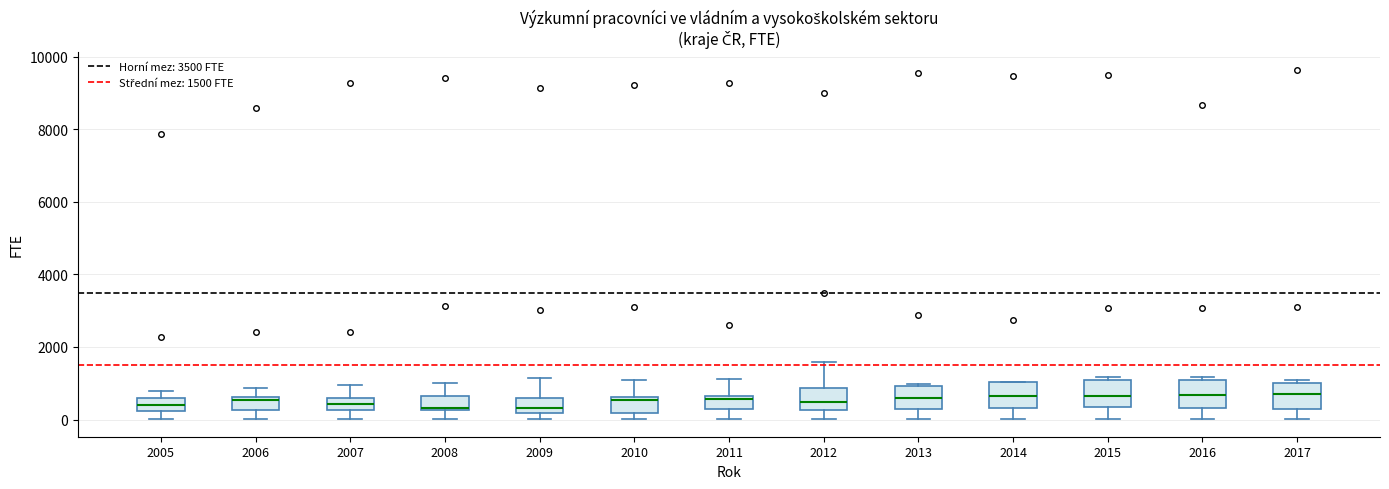

Reading left to right, read every box against the y-axis: the position of its median line, the range the box covers, and the ends of its whiskers. The values are not printed on the chart, so give them approximately, as read against the axis.

2005: median 400, box 200 to 600, whiskers 0 to 800
2006: median 600 (just below the box's upper edge), box 200 to 600, whiskers 0 to 800
2007: median 400, box 200 to 600, whiskers 0 to 1000
2008: median 400, box 200 to 600, whiskers 0 to 1000
2009: median 400, box 200 to 600, whiskers 0 to 1200
2010: median 600 (just below the box's upper edge), box 200 to 600, whiskers 0 to 1000
2011: median 600 (just below the box's upper edge), box 200 to 600, whiskers 0 to 1200
2012: median 400, box 200 to 800, whiskers 0 to 1600
2013: median 600, box 200 to 1000, whiskers 0 to 1000
2014: median 600, box 400 to 1000, whiskers 0 to 1000
2015: median 600, box 400 to 1200, whiskers 0 to 1200 (just above the box's upper edge)
2016: median 600, box 400 to 1000, whiskers 0 to 1200
2017: median 800, box 200 to 1000, whiskers 0 to 1000 (just above the box's upper edge)